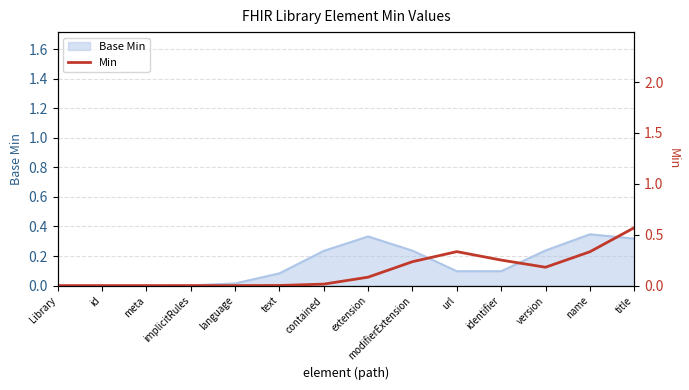

Reading left to right, list all the values displayed in this chart.

0.0	0.0	0.0	0.0	0.0	0.0	0.0	0.1	0.2	0.3	0.3	0.2	0.3	0.6